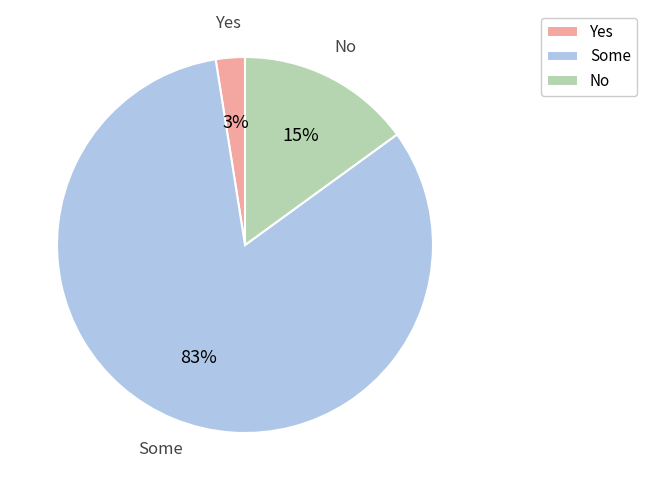

True or false: No accounts for 15% of the total.

True